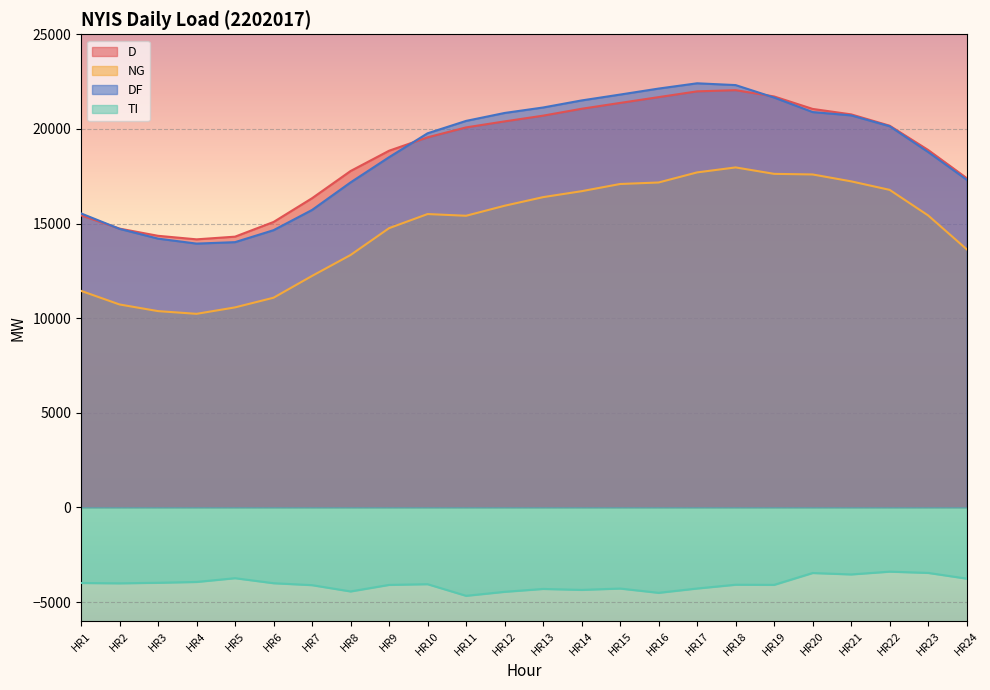

True or false: NG and D cross at least once.

False